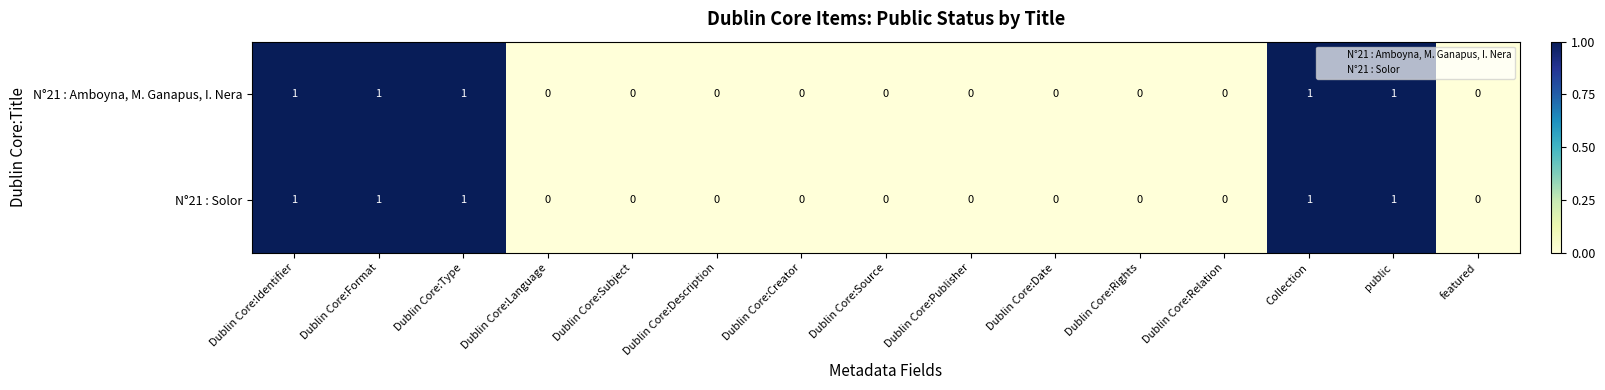

How many data points does each series have?

15